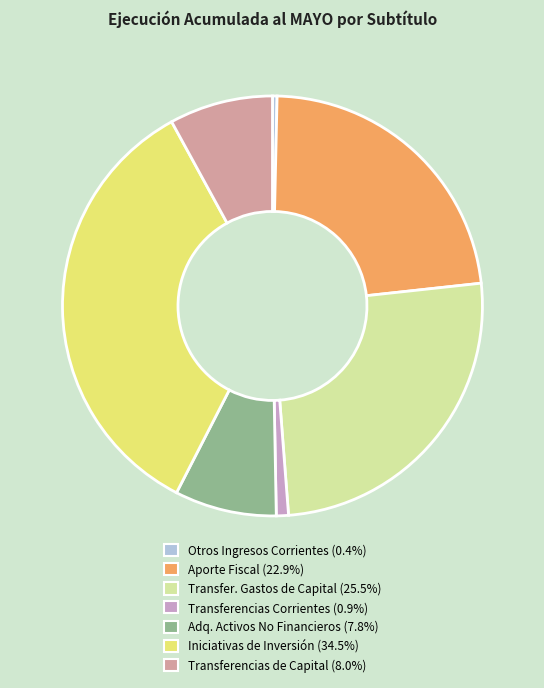

Is there a majority slice in this chart?

No